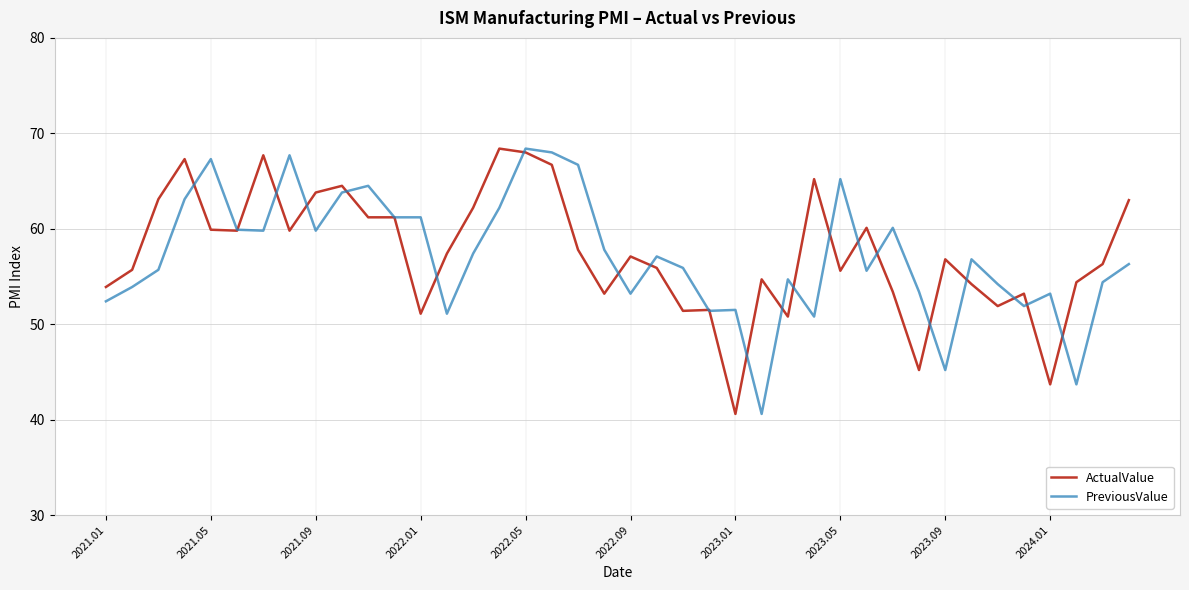

What is the lowest value of the PreviousValue series?

40.6